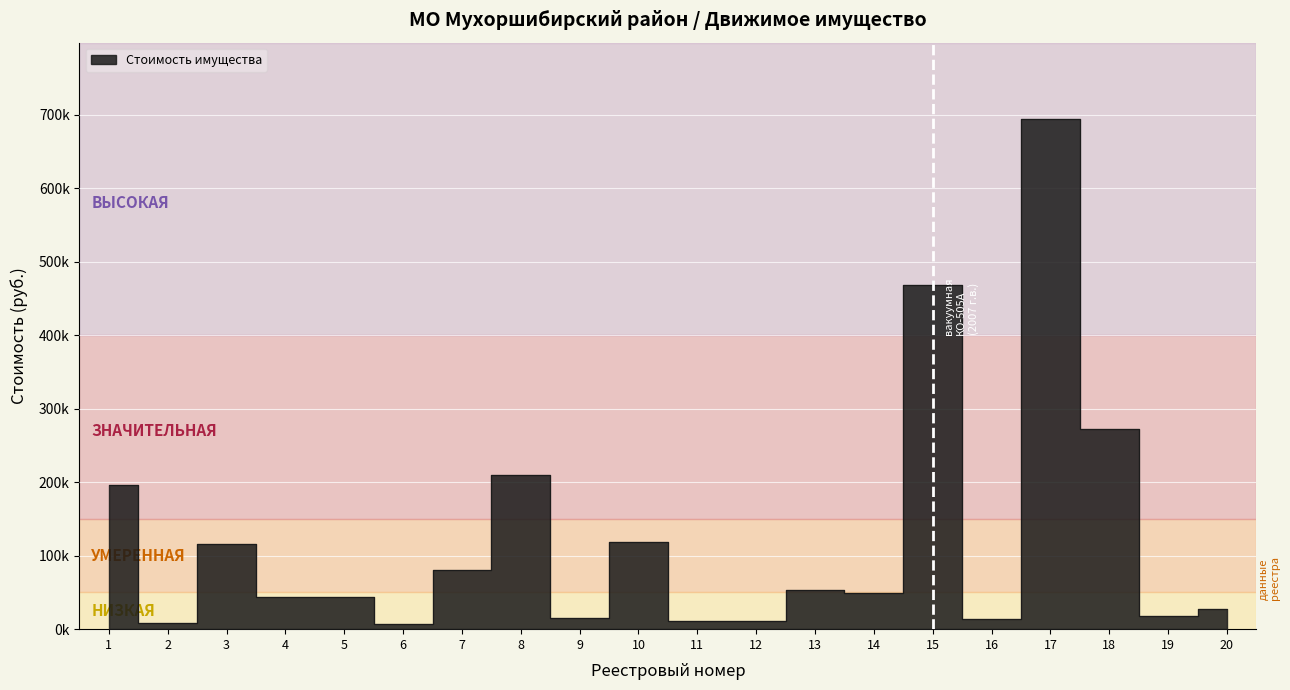

Is it true that the value at 18 is 121409.1?

False